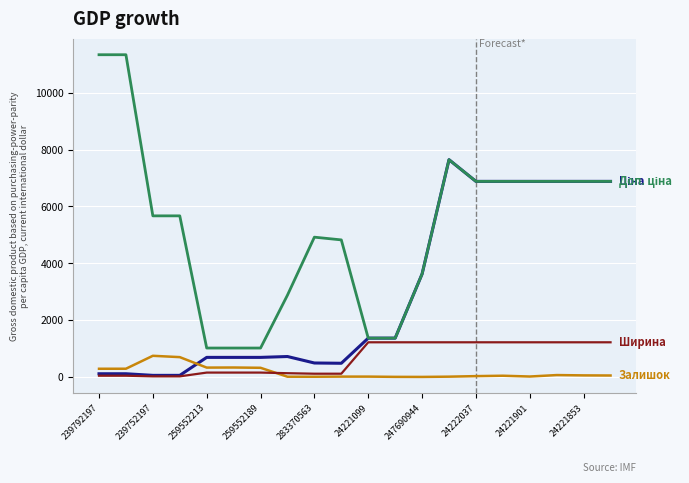

What is the maximum value shown in the chart?

11334.0